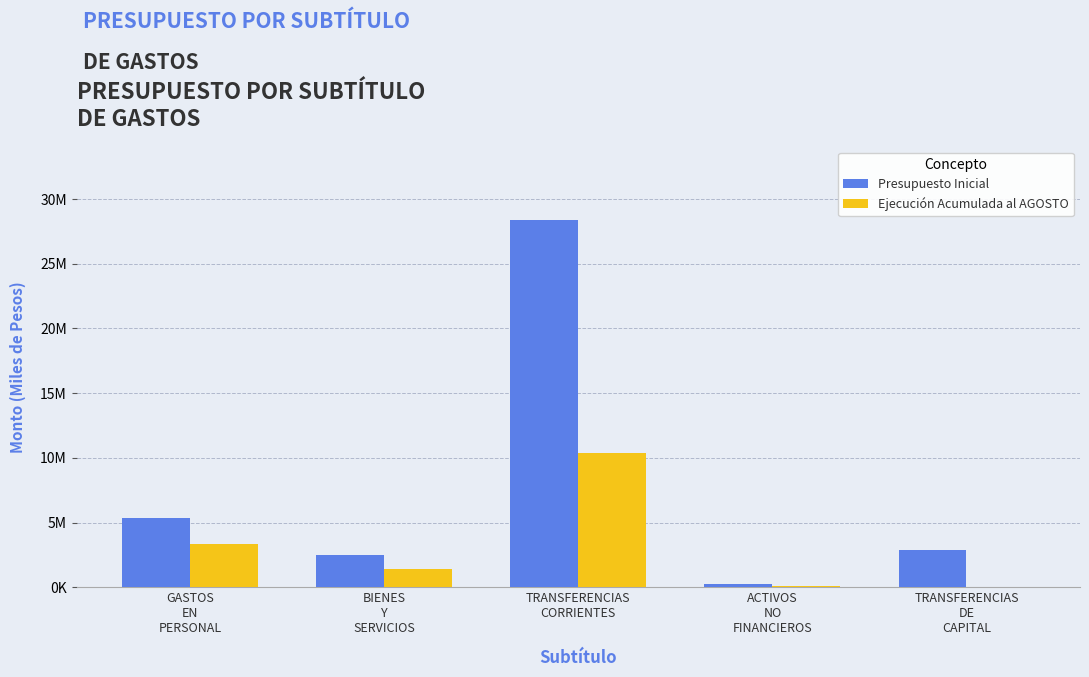

Reading right to left, what are all the values shown in this chart?

Presupuesto Inicial: TRANSFERENCIAS
DE
CAPITAL=2884311	ACTIVOS
NO
FINANCIEROS=286631	TRANSFERENCIAS
CORRIENTES=28390672	BIENES
Y
SERVICIOS=2493898	GASTOS
EN
PERSONAL=5344901
Ejecución Acumulada al AGOSTO: TRANSFERENCIAS
DE
CAPITAL=0	ACTIVOS
NO
FINANCIEROS=115344	TRANSFERENCIAS
CORRIENTES=10367186	BIENES
Y
SERVICIOS=1426499	GASTOS
EN
PERSONAL=3356894